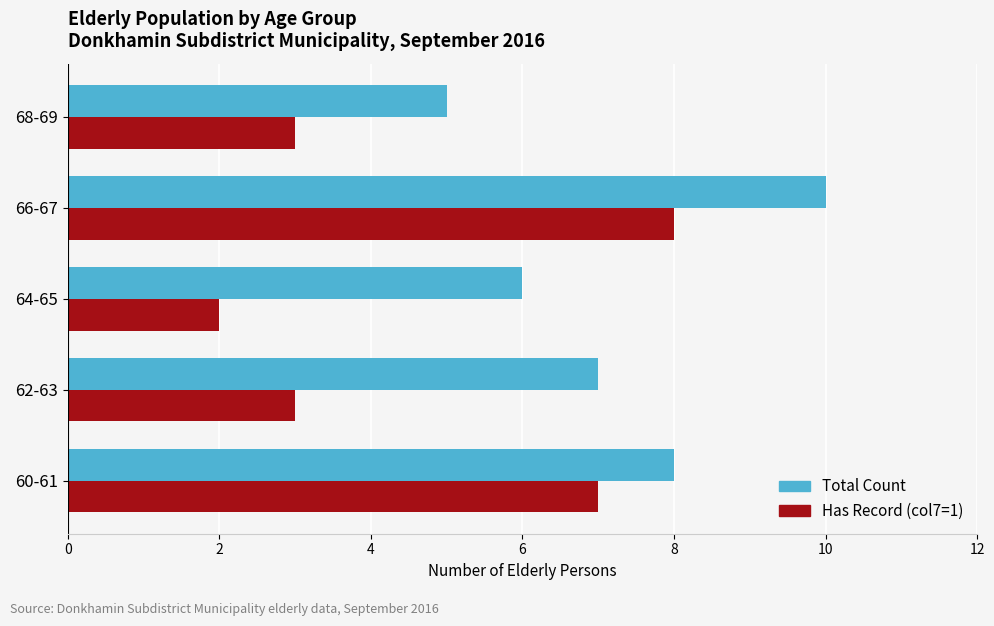

Which label corresponds to the largest value in the chart?

66-67